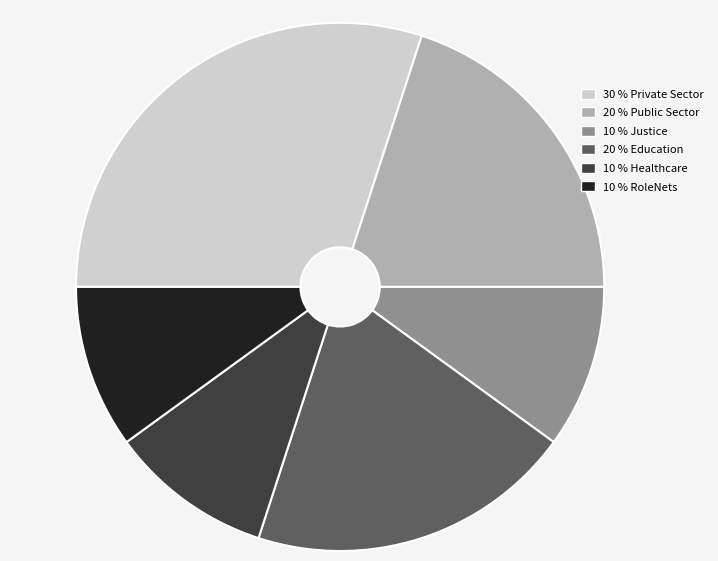

Does any single category account for the majority?

No